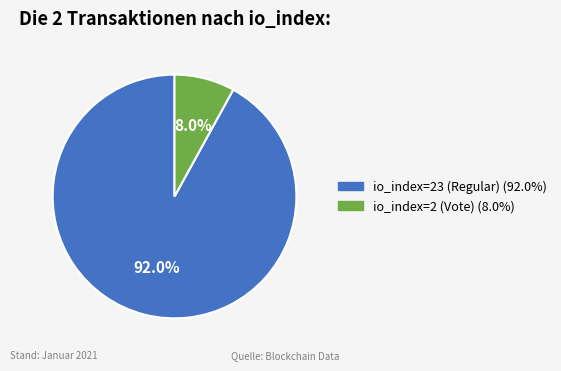

Which has a higher value, io_index=23 (Regular) or io_index=2 (Vote)?

io_index=23 (Regular)